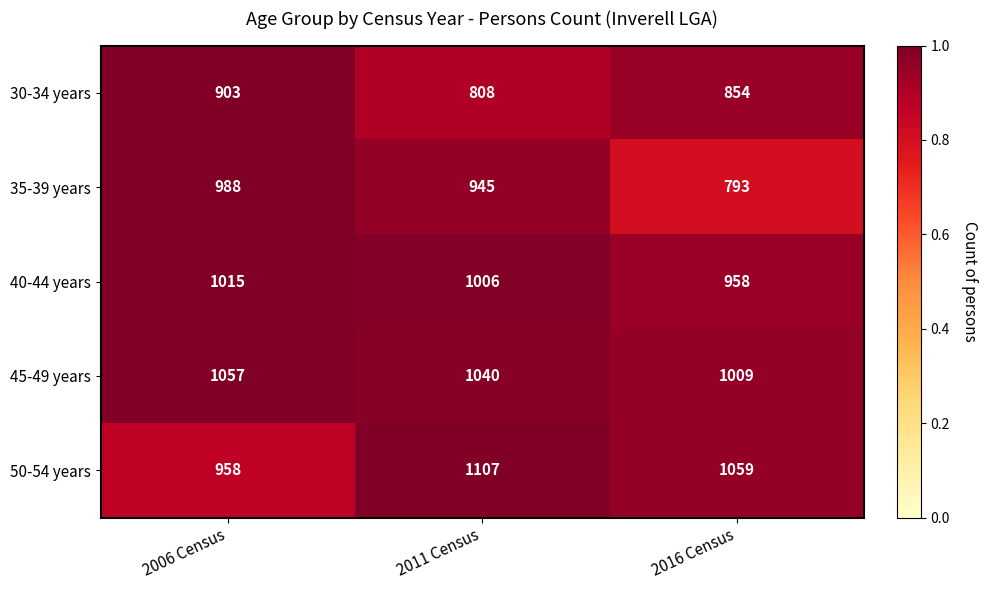

Is it true that 30-34 years equals 464 at 2011 Census?

False